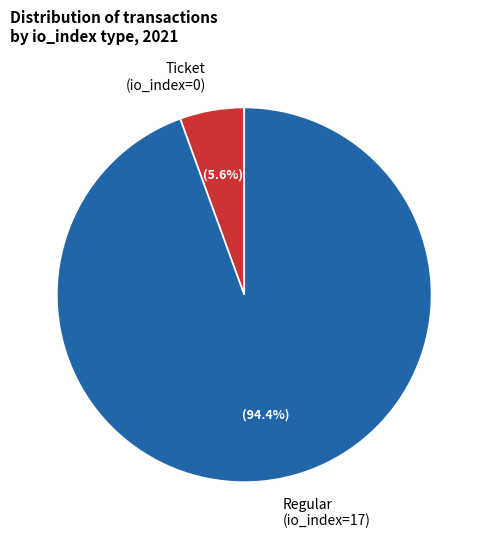

What percentage is NOT represented by Regular (io_index=17)?

5.6%